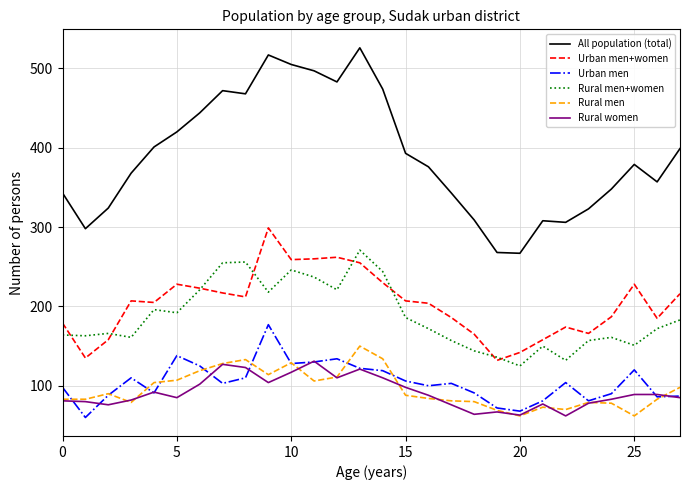

What is the minimum value for Rural men+women?

125